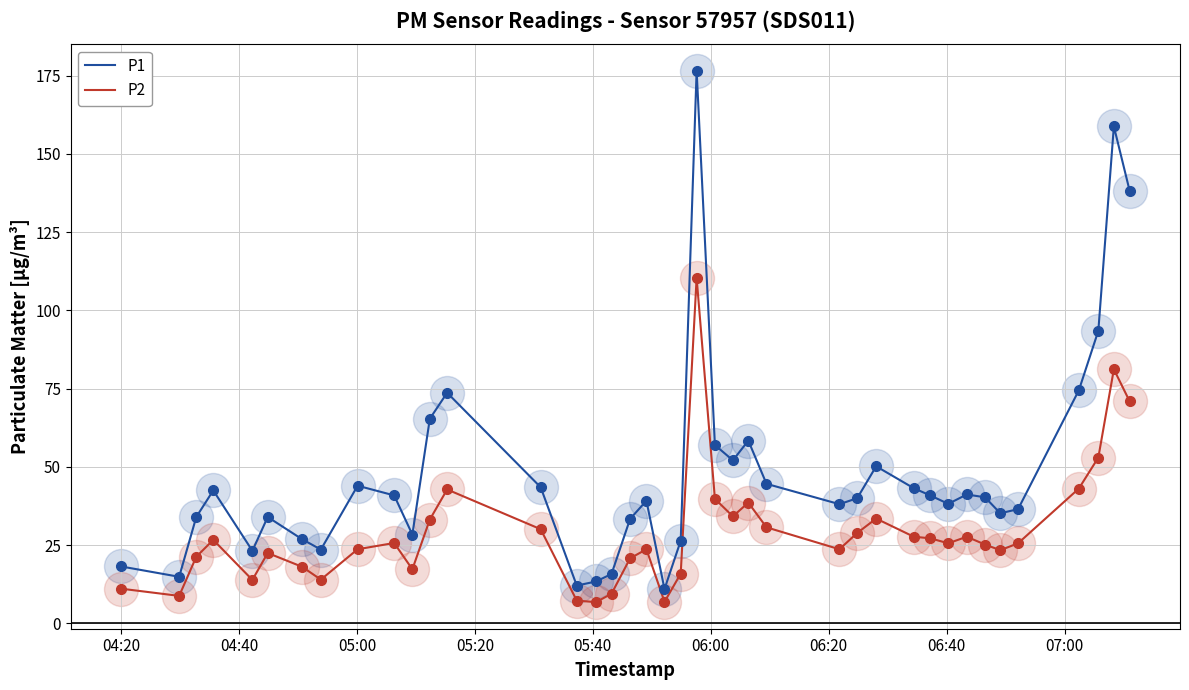

Which series has the widest spread of values?

P1